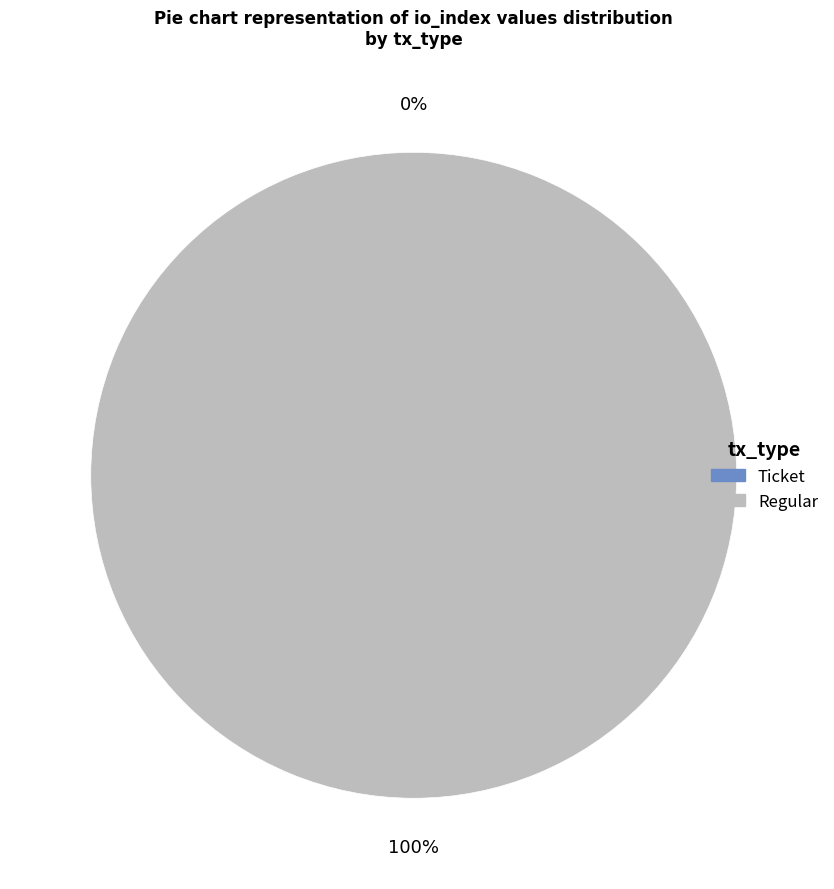

What percentage do Regular and Ticket together represent?

100.0%